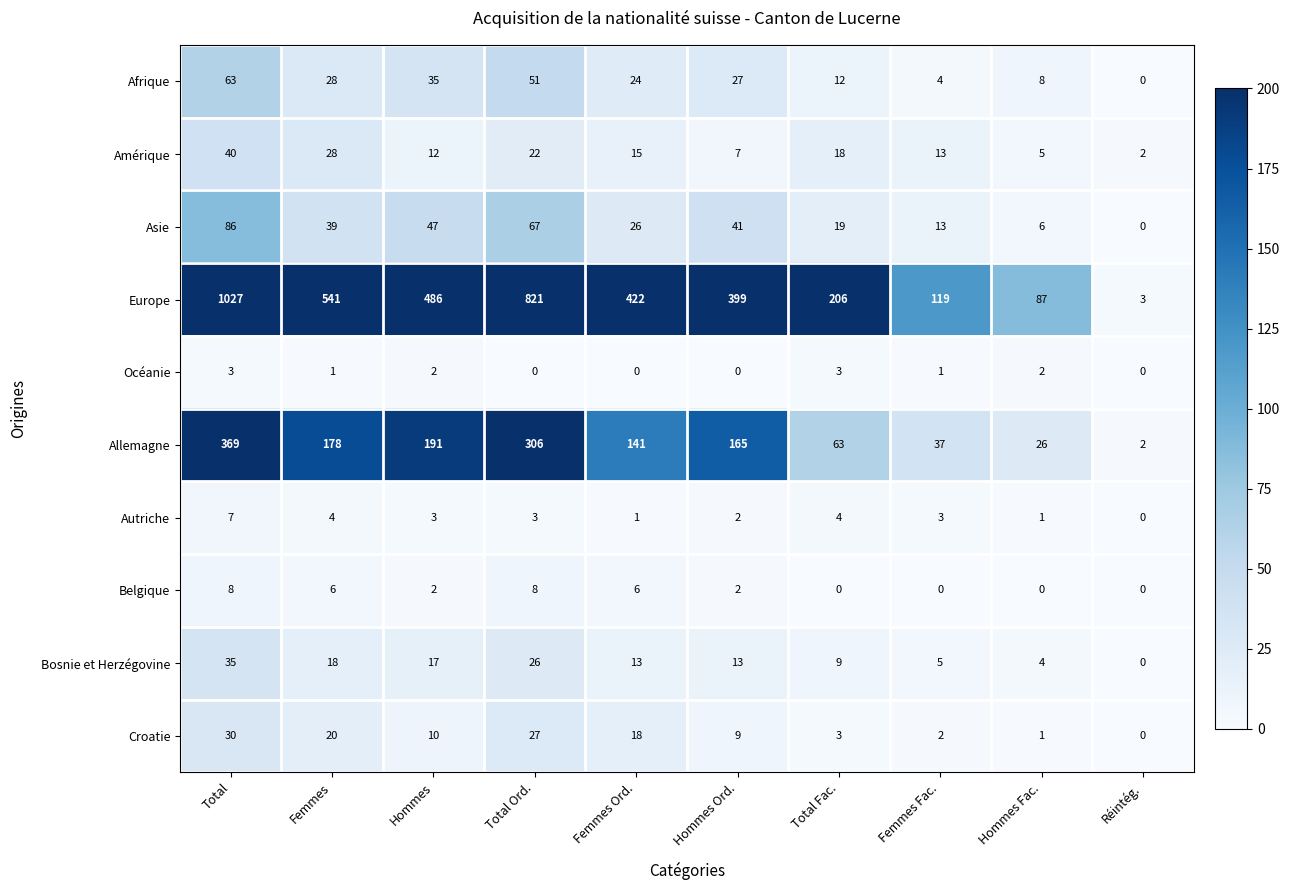

Where is Amérique nearest to the value 21?

Total Ord.